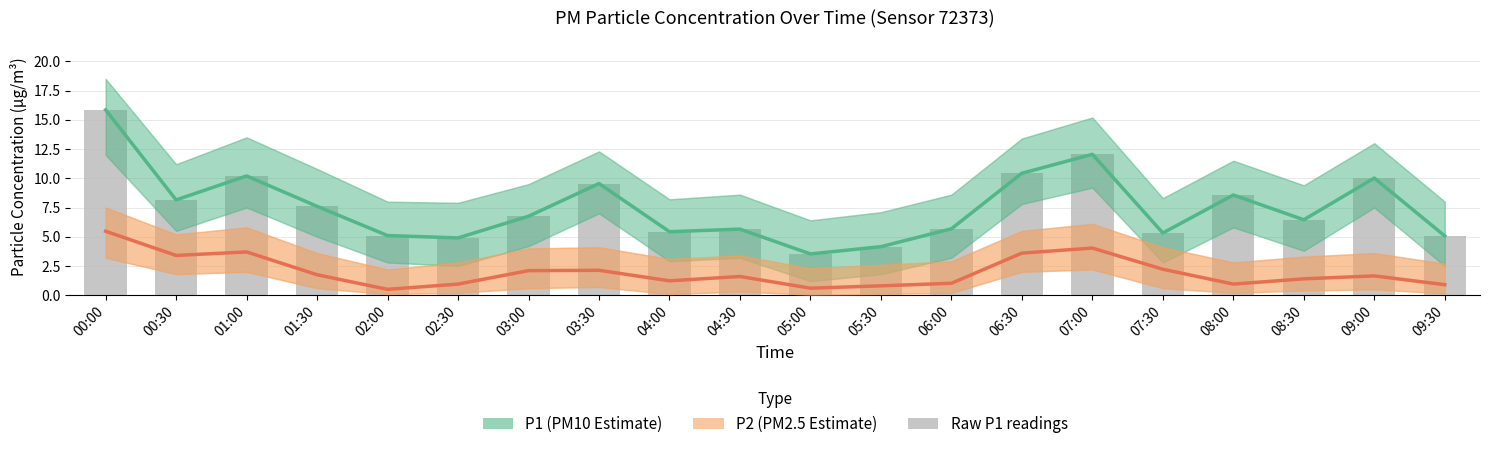

What is the value of the P2 (PM2.5 Estimate) bar at the 2nd from the left?

3.4